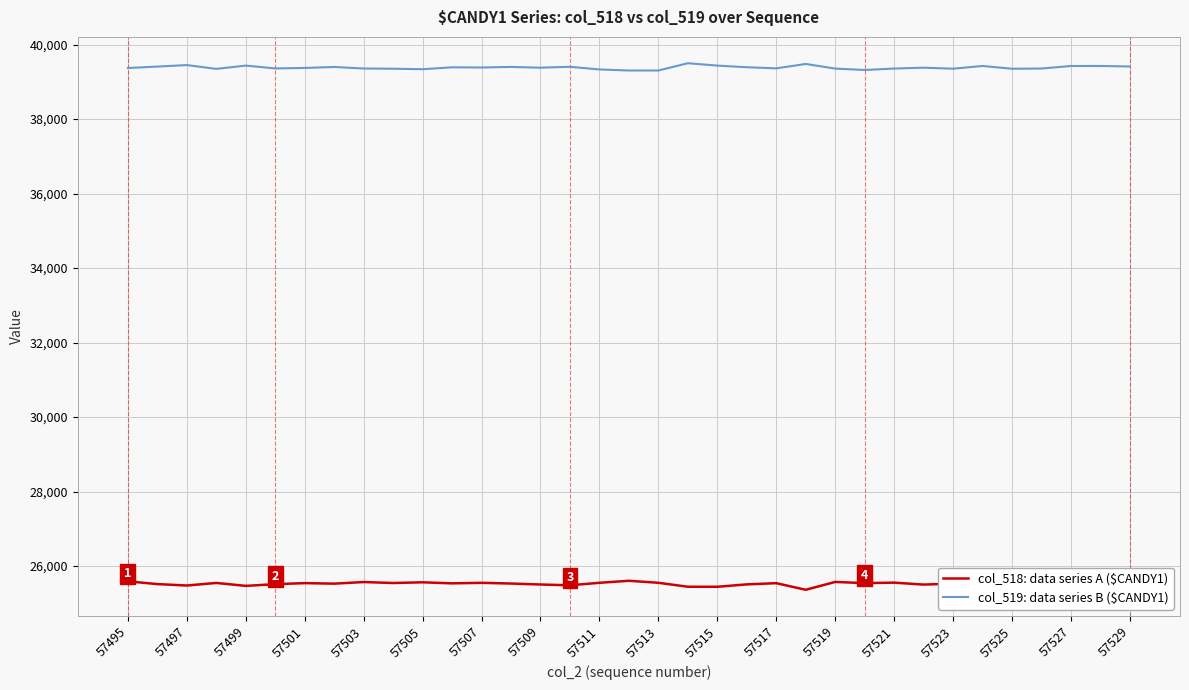

Which series has the largest total across all categories?

col_519: data series B ($CANDY1)